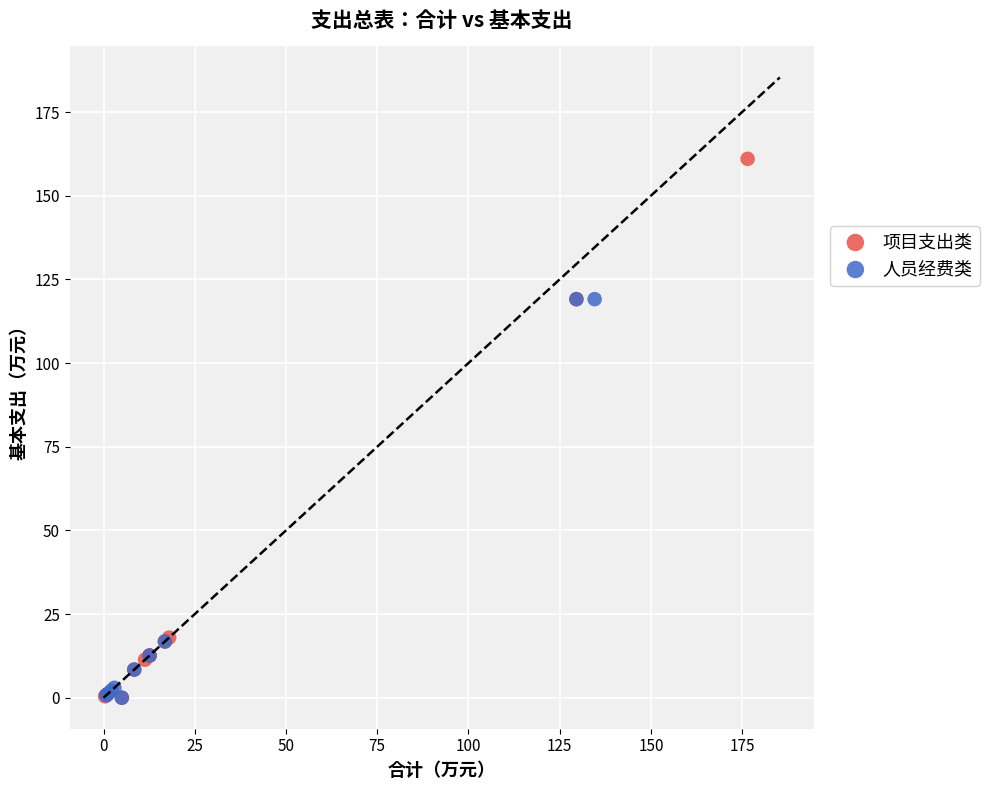

Which series has the largest Y range (max minus min)?

项目支出类